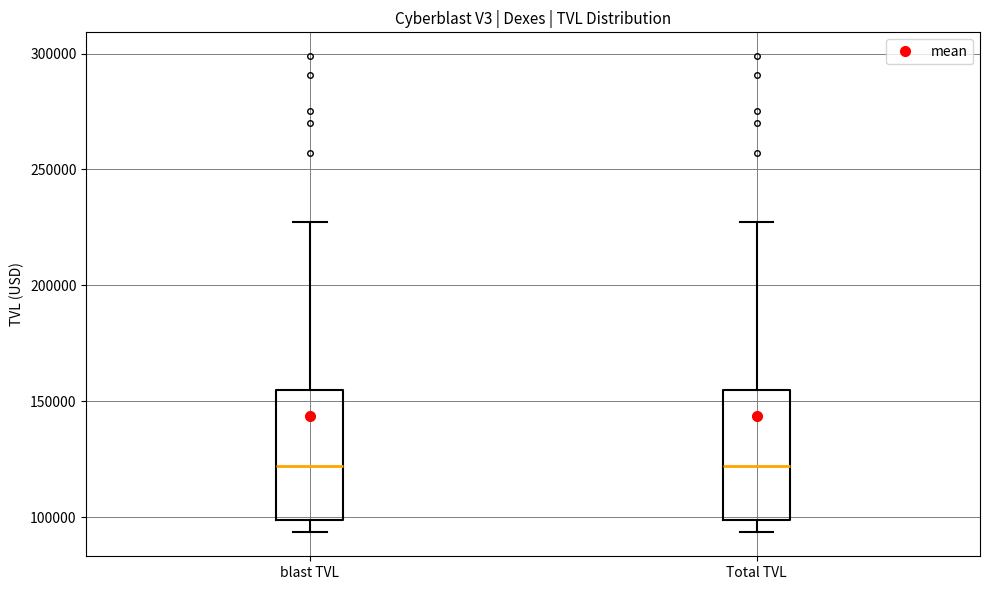

Reading left to right, transcribe this box plot: for each box, give where its median line is, the range the box spans, and where its two whiskers end, as read against the y-axis. The values are not printed on the chart, so give them approximately, as read against the axis.

blast TVL: median 120000, box 100000 to 155000, whiskers 95000 to 225000
Total TVL: median 120000, box 100000 to 155000, whiskers 95000 to 225000